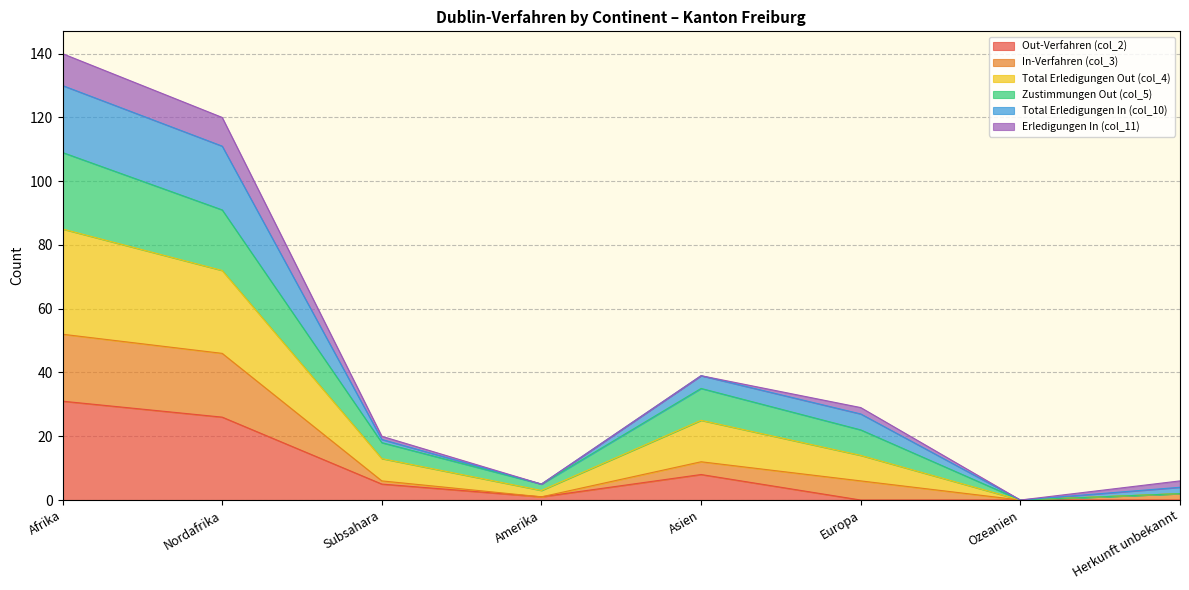

The Out-Verfahren (col_2) series shows 39 at Nordafrika. True or false?

False